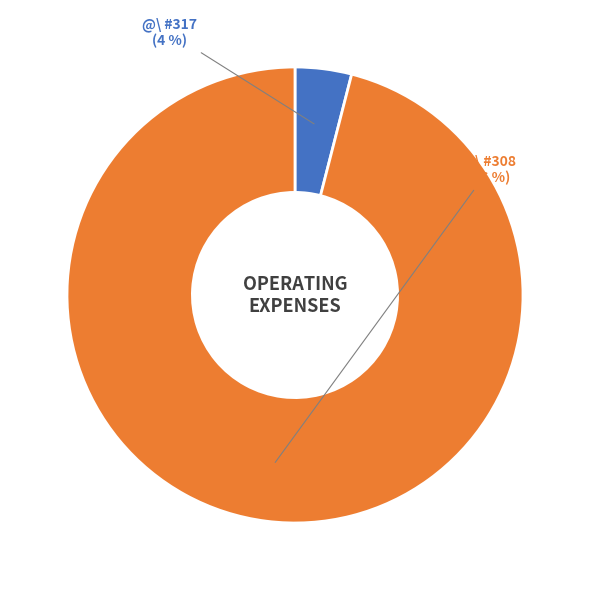

How many slices are in this pie chart?

2